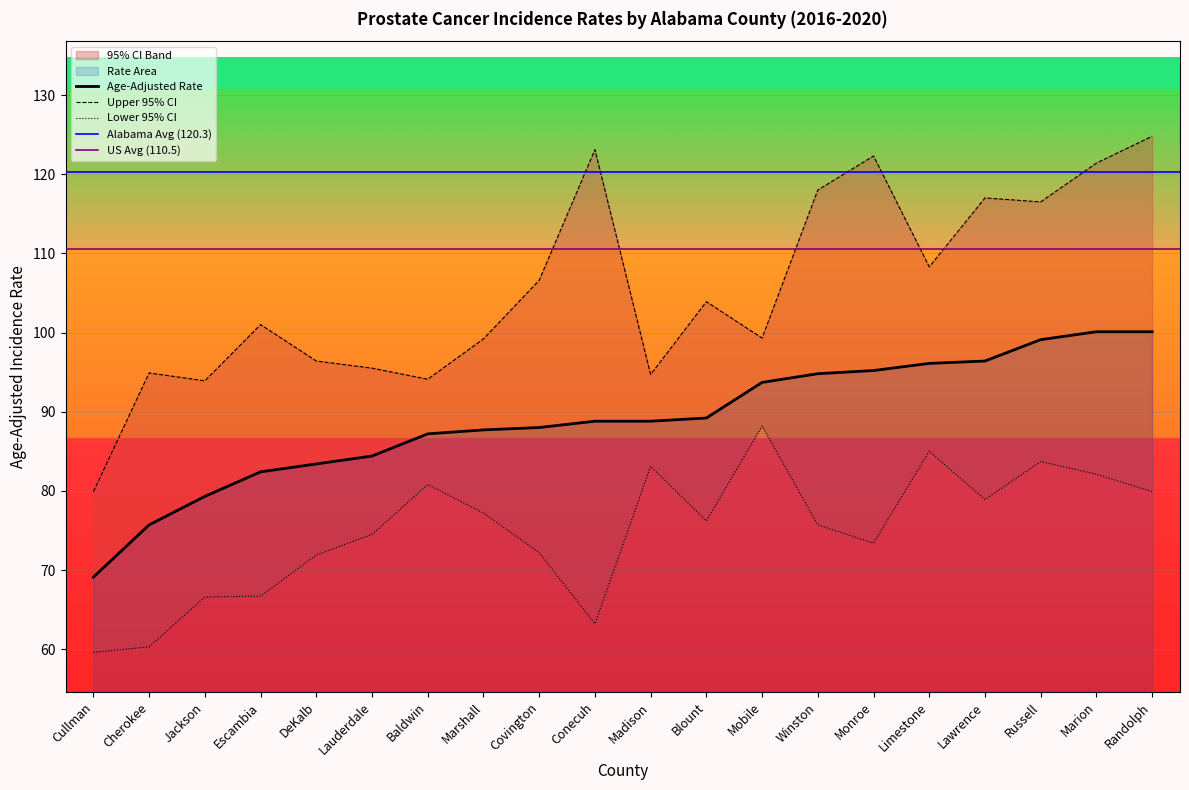

At how many categories does at least one series exceed 102?

10